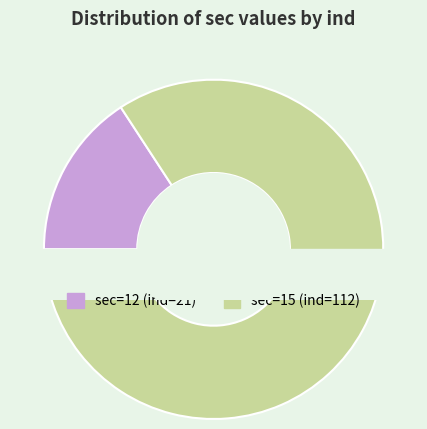

Which slice is the smallest?

12